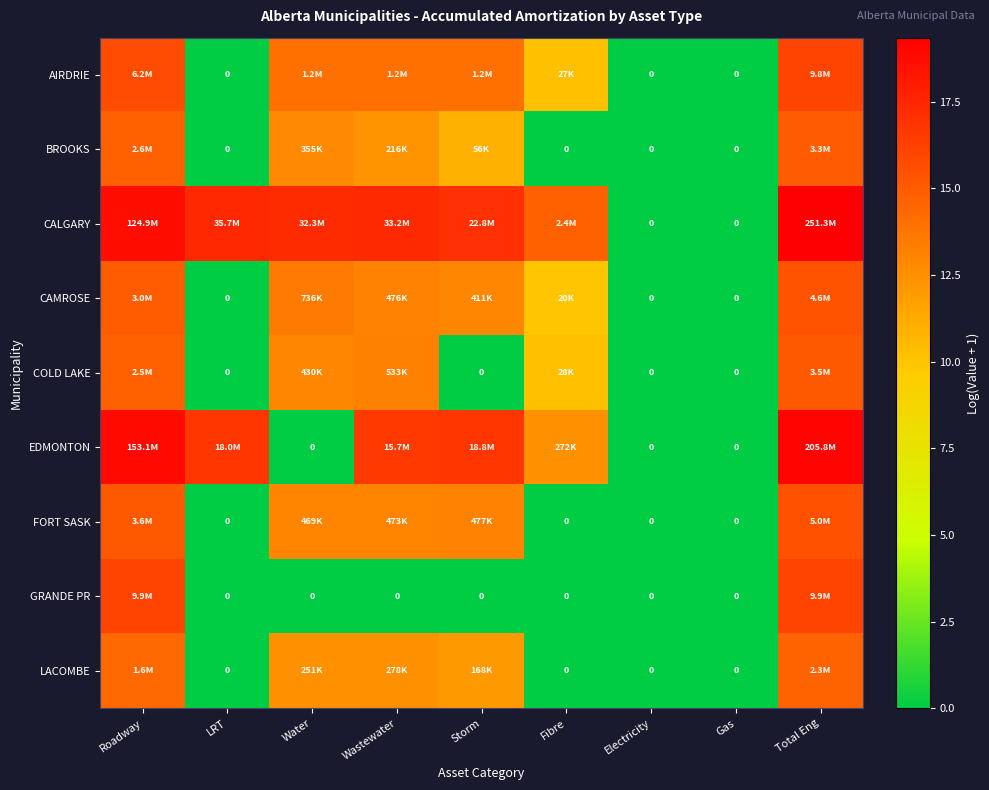

Which category has the lowest value across all series?

LRT